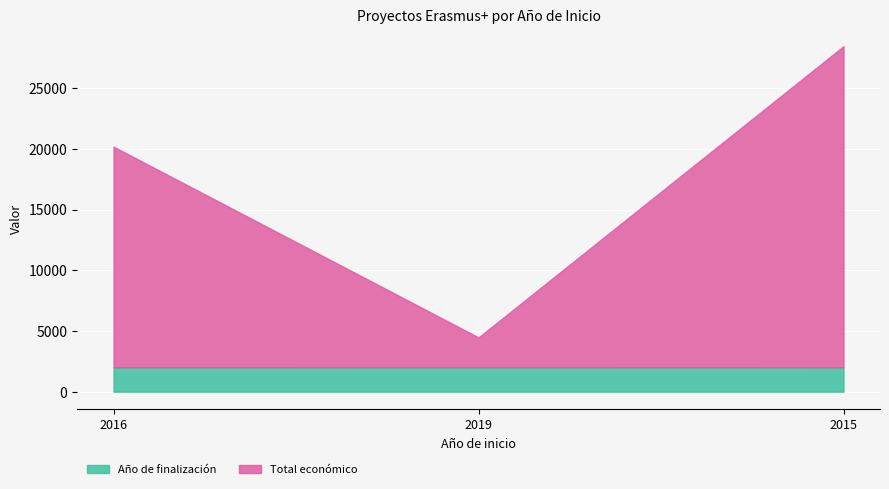

What is the label of the 2nd point from the right?

2019